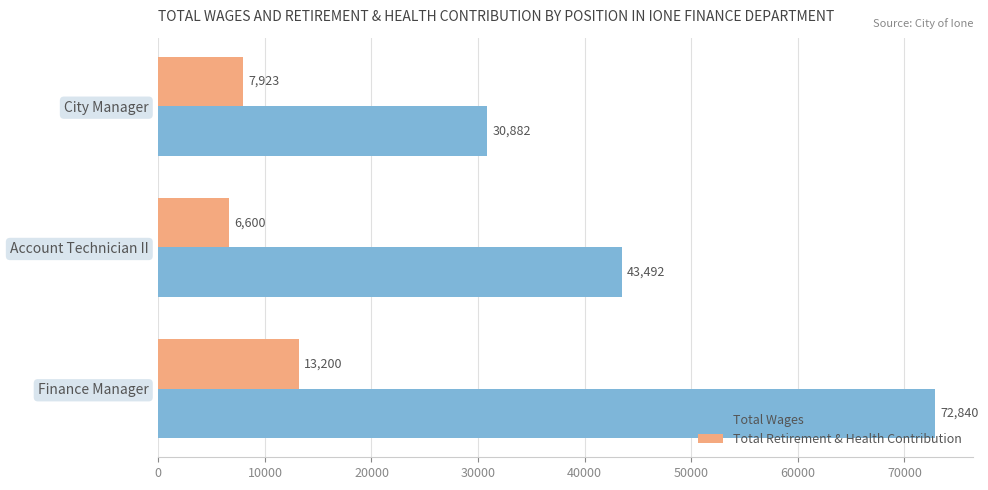

Where is Total Wages nearest to the value 51861?

Account Technician II